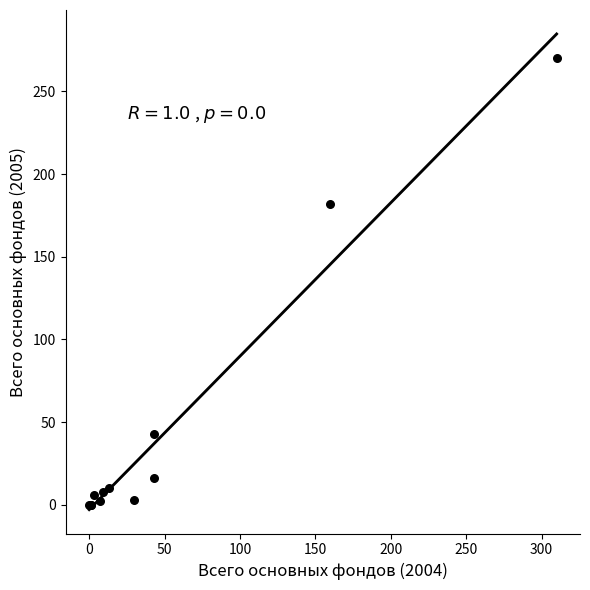

What Y value in the scatter plot is closest to 135?

182